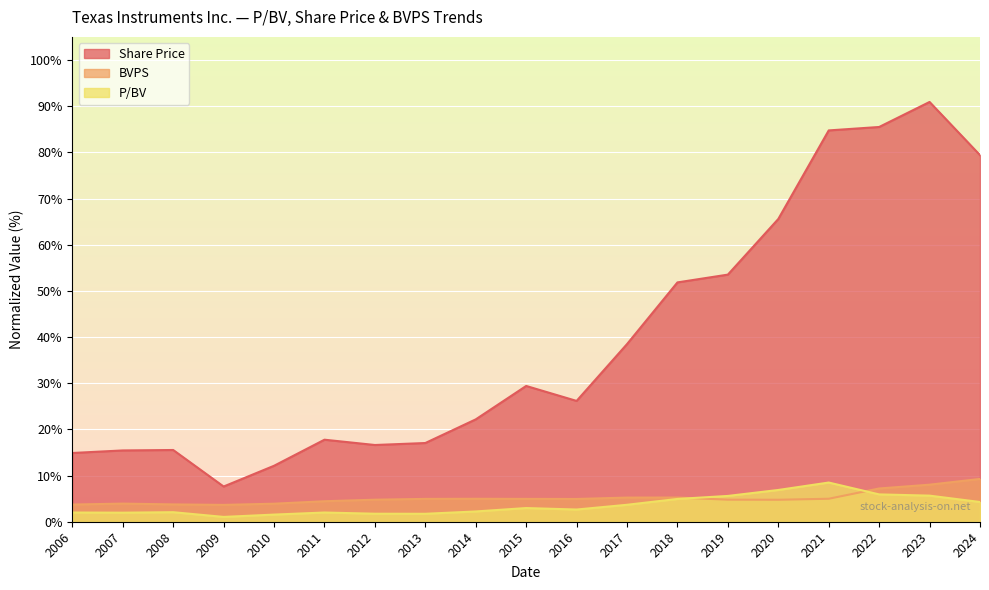

True or false: Share Price has a value of 84.7 at 2021.

True